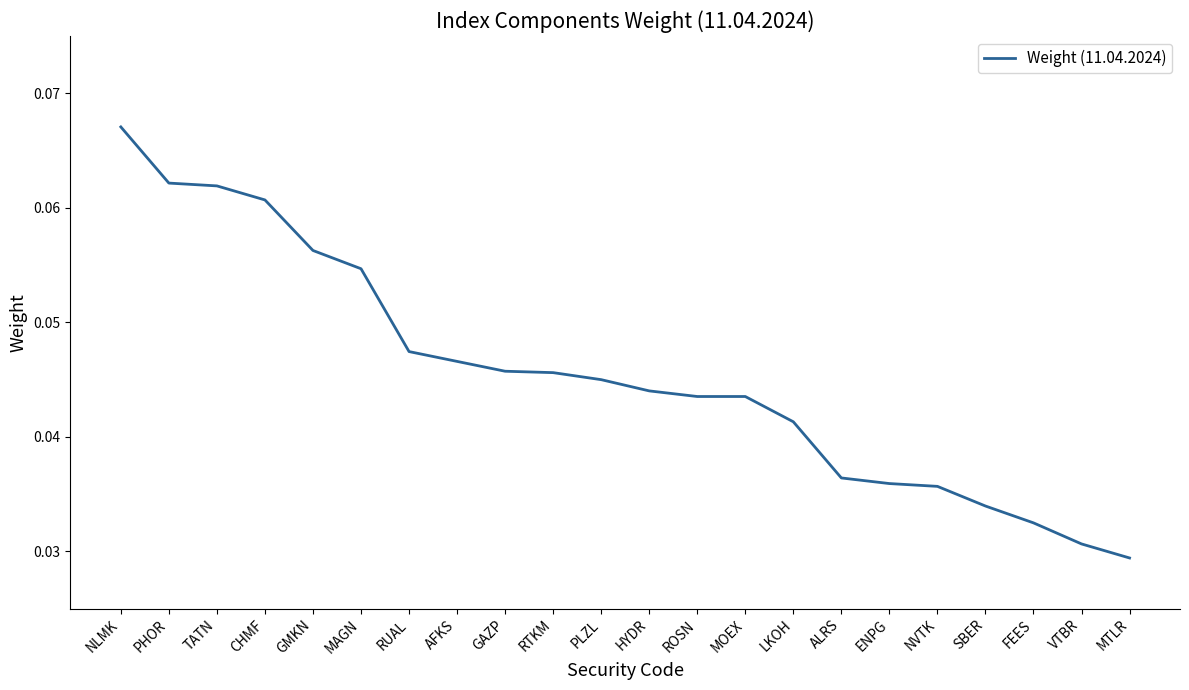

Between MAGN and GMKN, which is larger?

GMKN